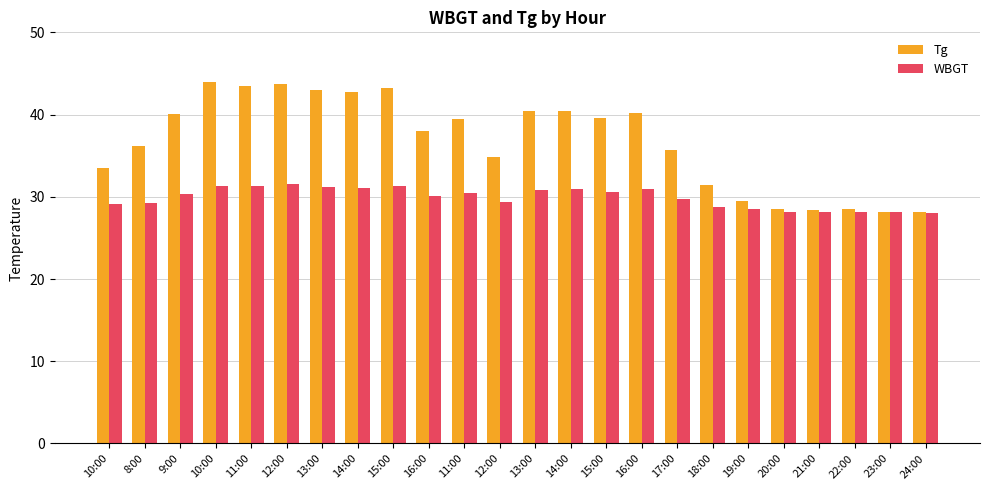

How many groups of bars are there?

24